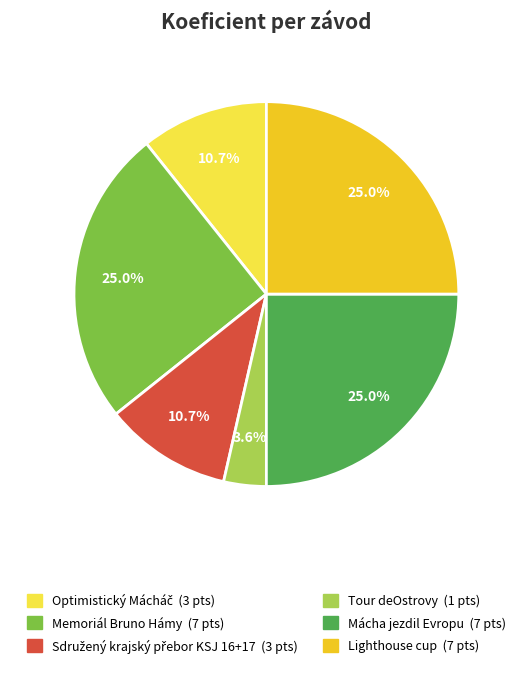

Combined, what portion of the pie is Tour deOstrovy and Memoriál Bruno Hámy?

28.6%